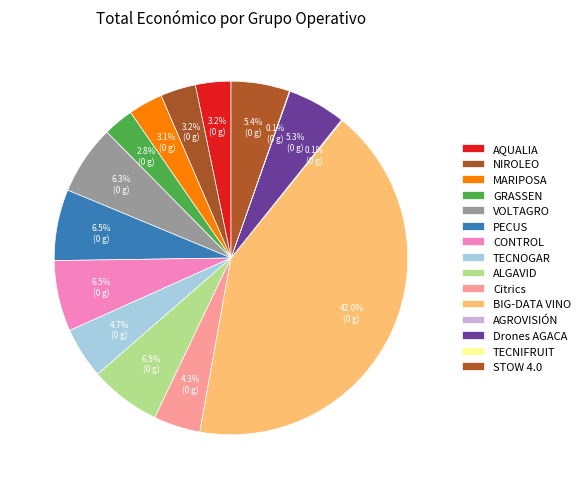

Combined, do Citrics and NIROLEO account for over 50%?

No